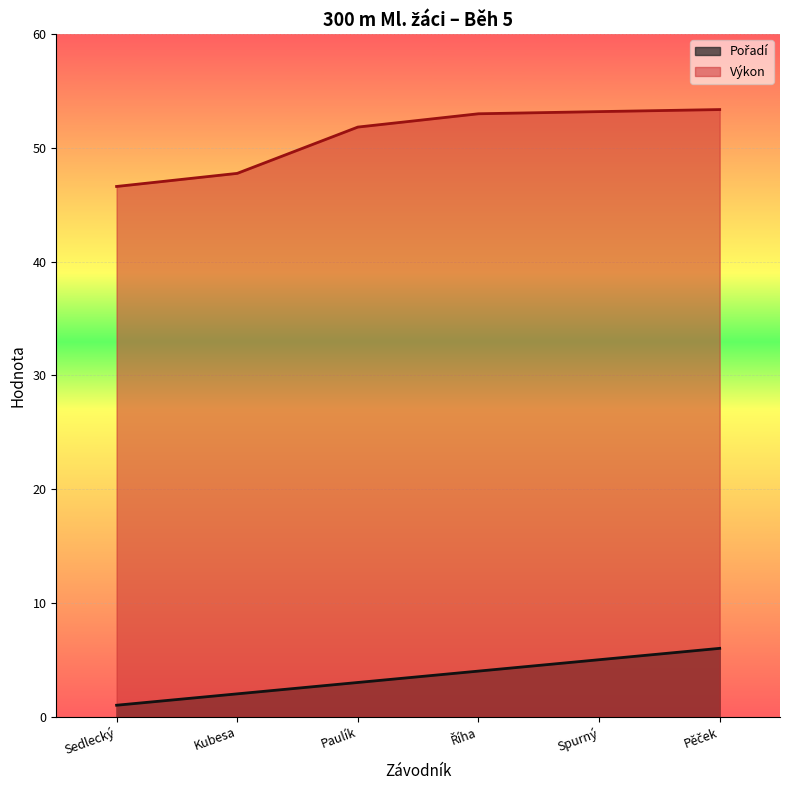

The Výkon series shows 46.6 at Sedlecký. True or false?

True